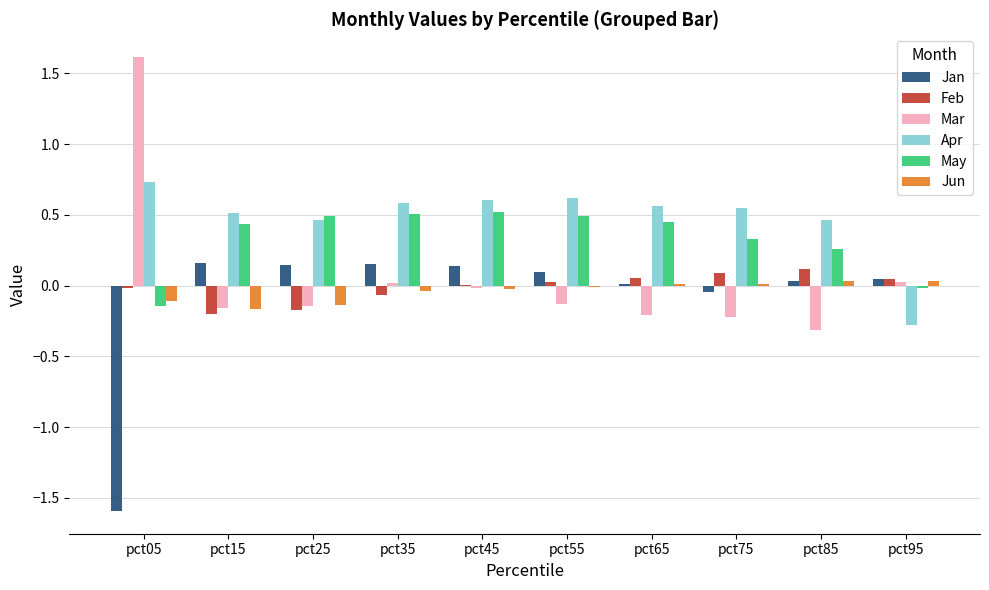

At which label does Apr first exceed 0?

pct05